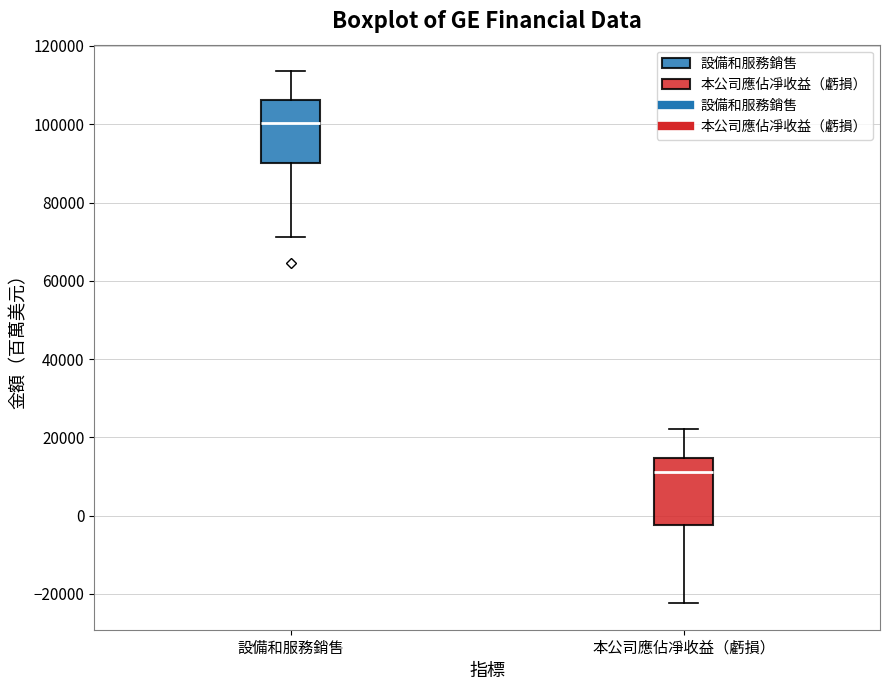

Reading left to right, read every box against the y-axis: the position of its median line, the range the box covers, and the ends of its whiskers. The values are not printed on the chart, so give them approximately, as read against the axis.

設備和服務銷售: median 100000, box 90000 to 106000, whiskers 72000 to 114000
本公司應佔凈收益（虧損）: median 12000, box -2000 to 14000, whiskers -22000 to 22000